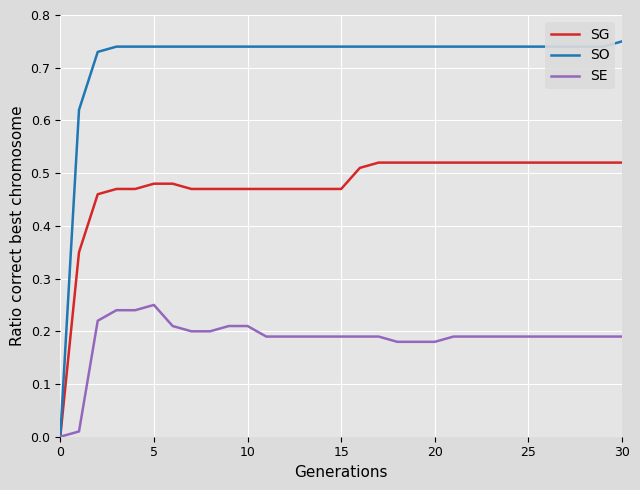

List the series in order of their peak value, lowest first.

SE, SG, SO